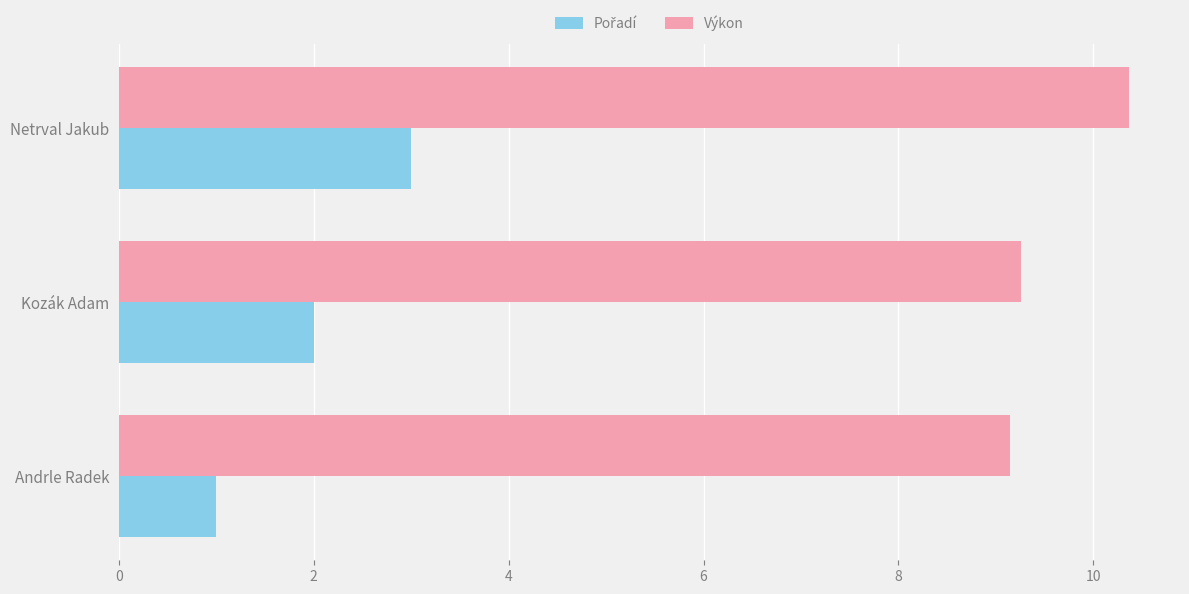

At which label does Výkon reach its peak?

Netrval Jakub